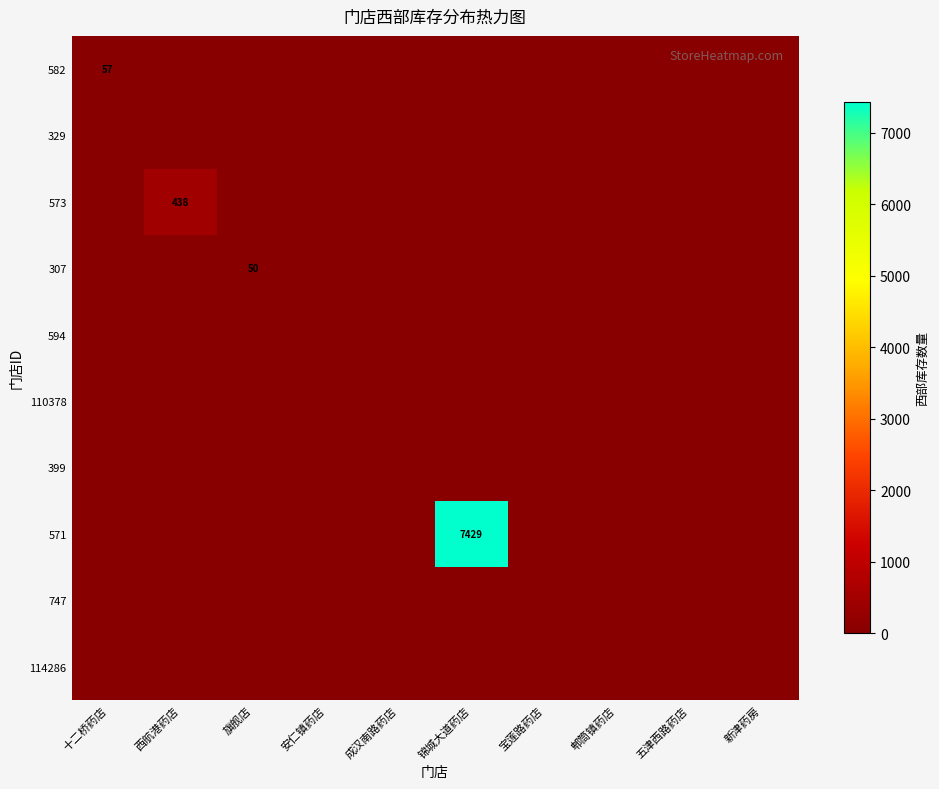

At which label does 573 reach its peak?

西航港药店